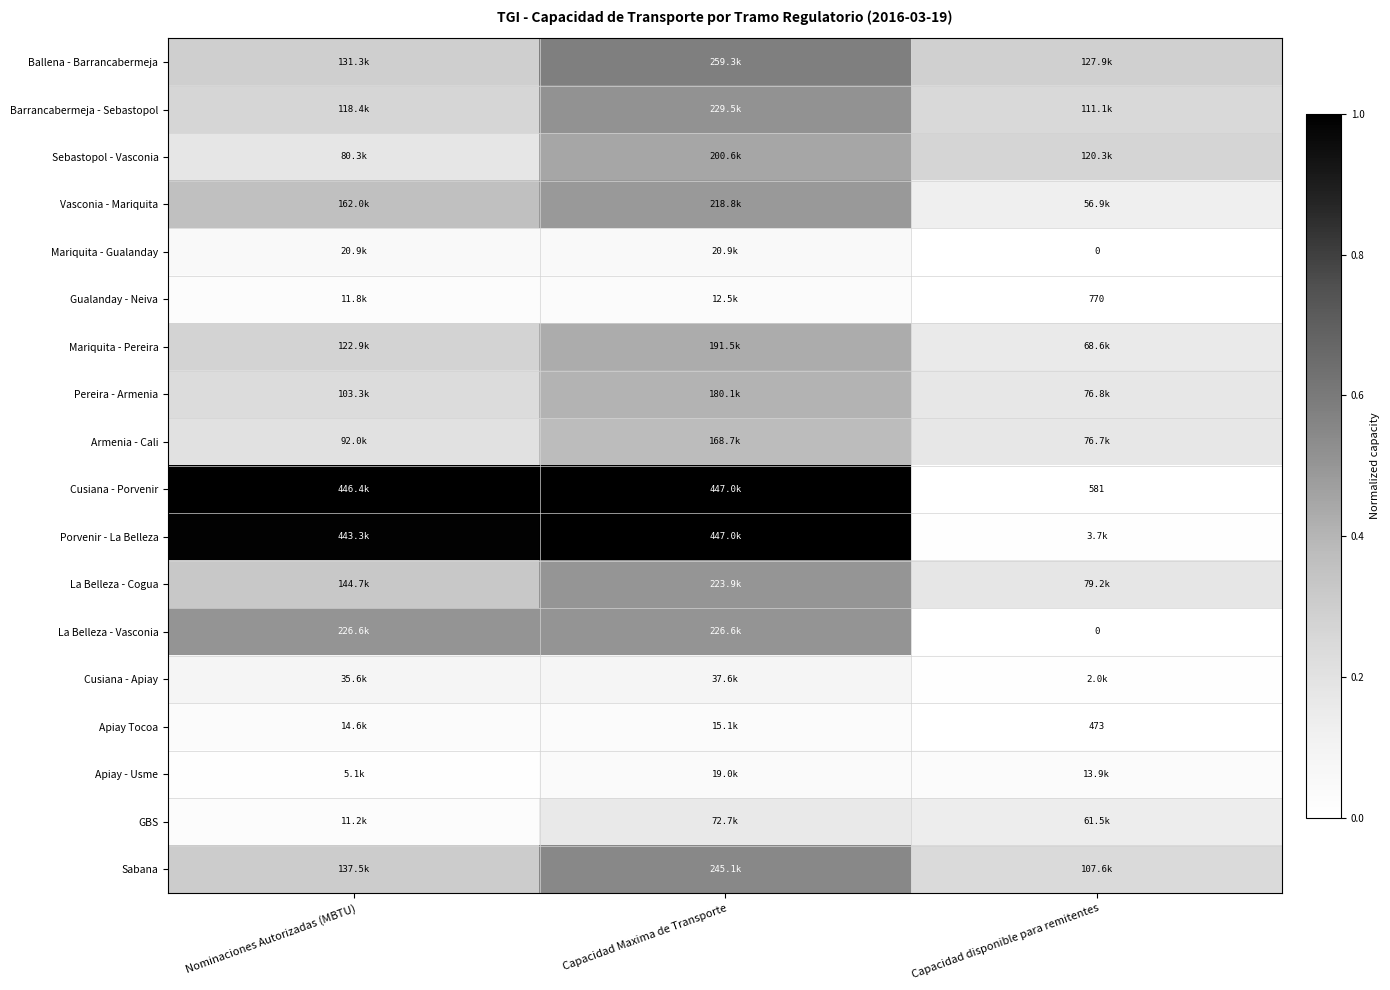

The Mariquita - Gualanday series shows -0.0 at Capacidad disponible para remitentes. True or false?

False